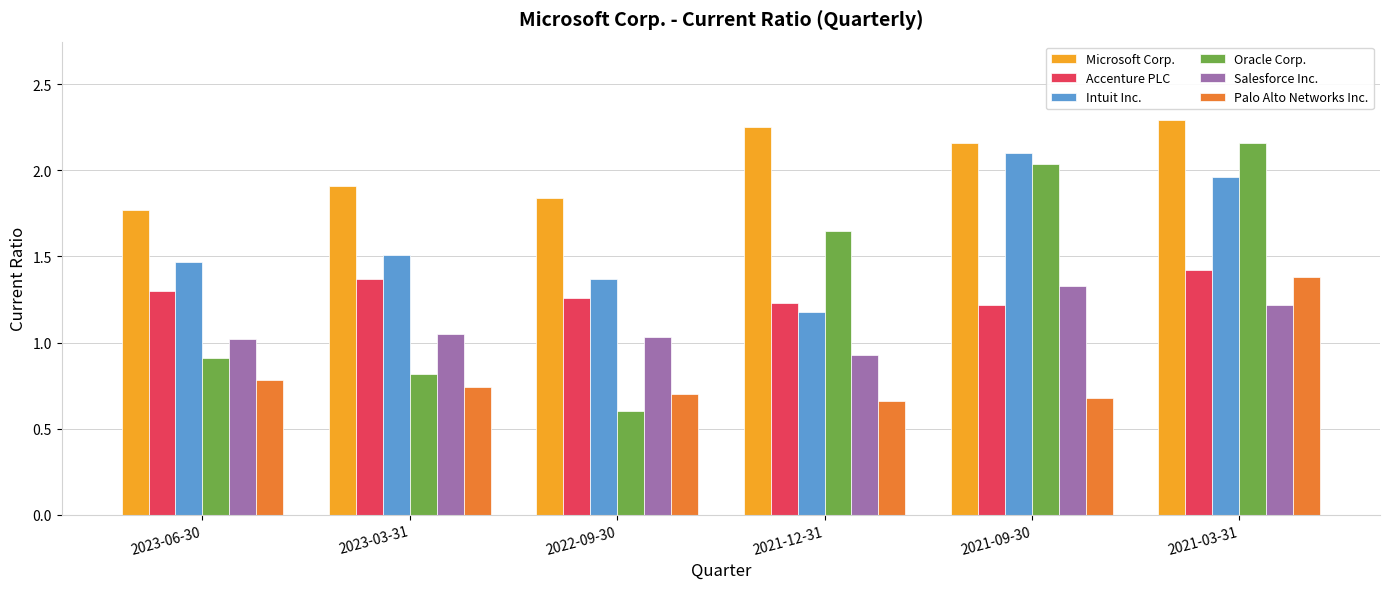

What position from the right is 2022-09-30?

4